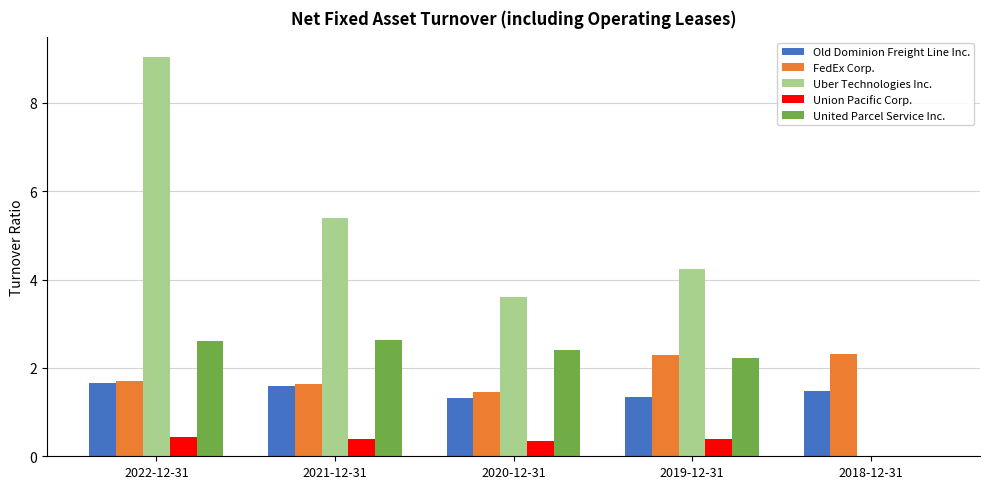

What are all the series names shown in the legend?

Old Dominion Freight Line Inc., FedEx Corp., Uber Technologies Inc., Union Pacific Corp., United Parcel Service Inc.